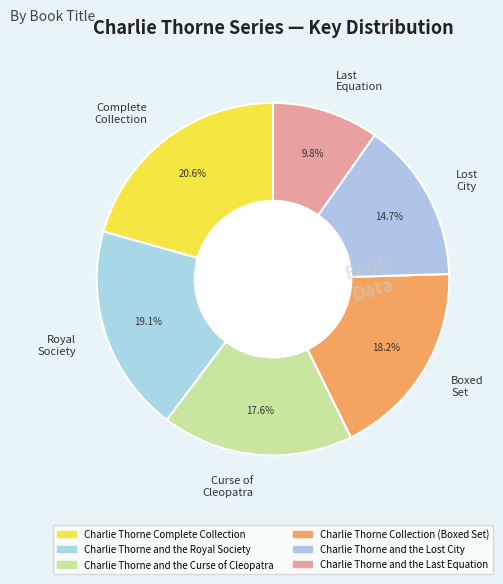

Does Curse of Cleopatra account for over 50% of the chart?

No